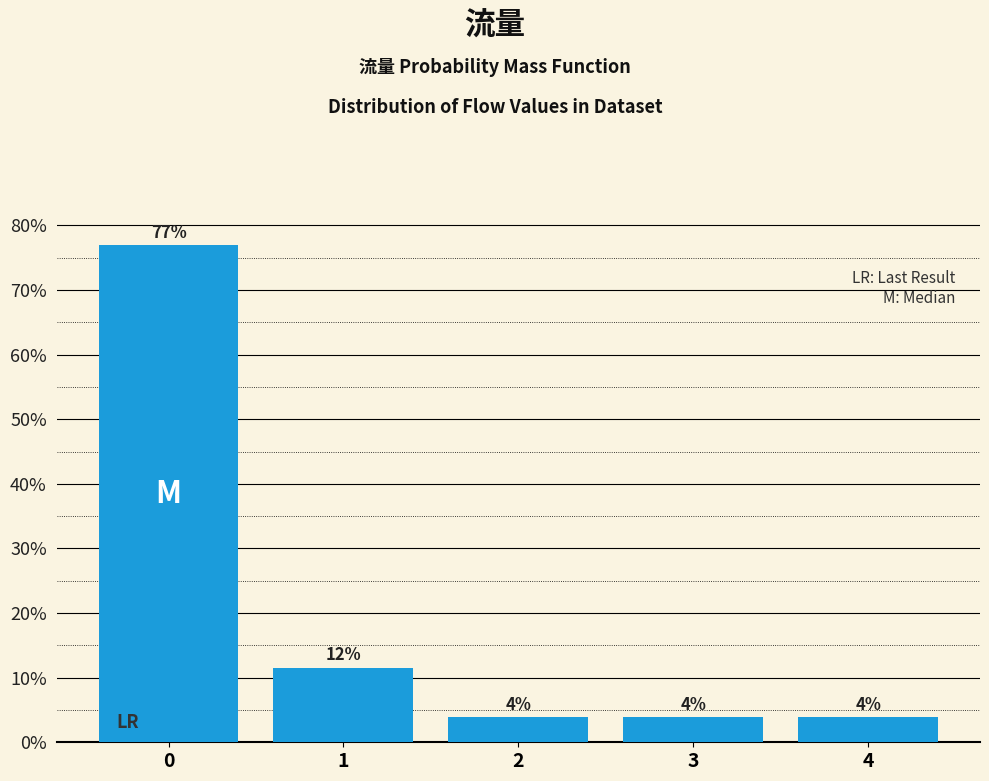

Does the chart contain any negative values?

No